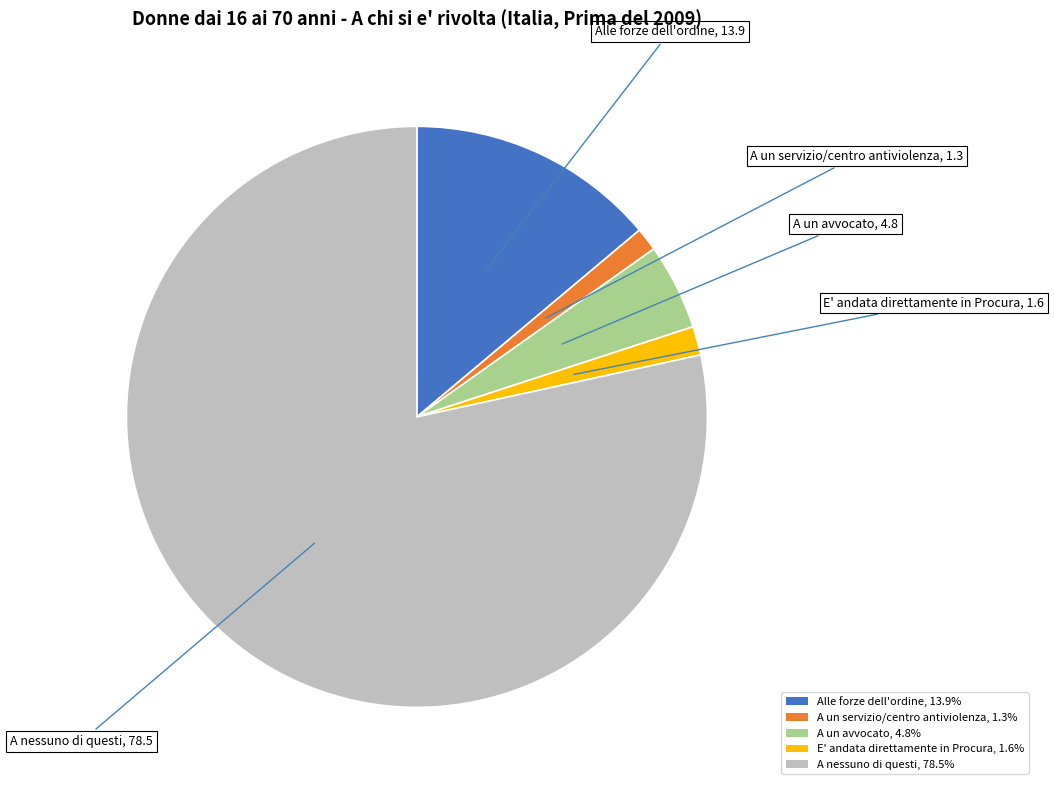

Is there a majority slice in this chart?

Yes